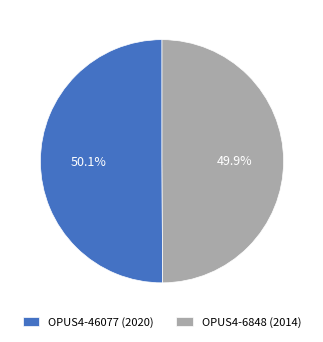

How much of the chart is everything except OPUS4-6848 (2014)?

50.1%